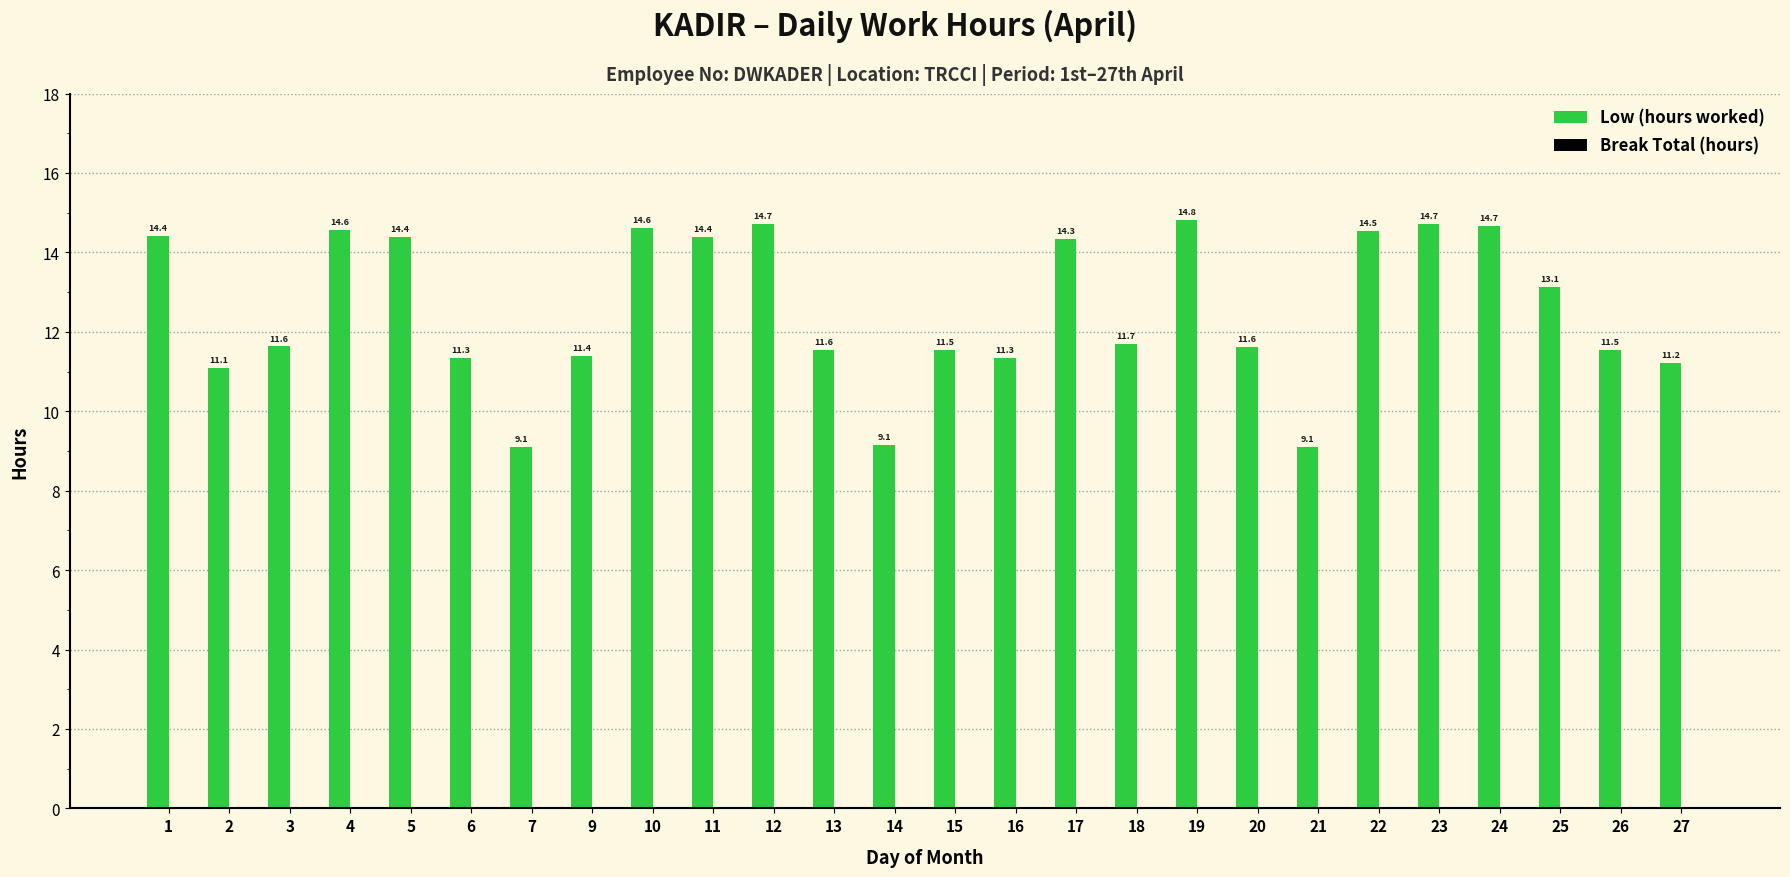

Which label corresponds to the smallest value in the chart?

7